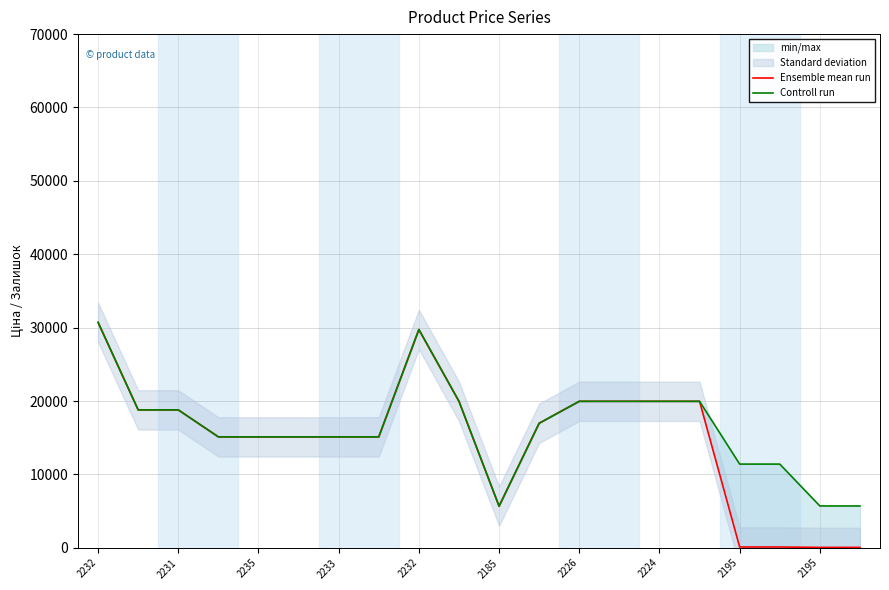

True or false: Ensemble mean run and Controll run intersect in this chart.

False